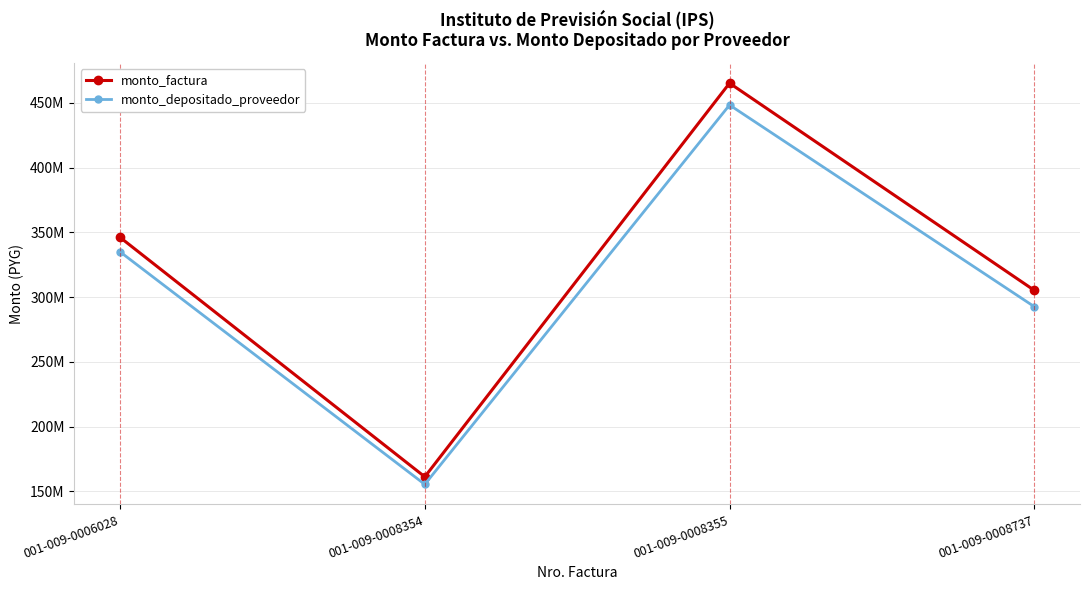

At 001-009-0008737, list the series in order from smallest to largest.

monto_depositado_proveedor, monto_factura